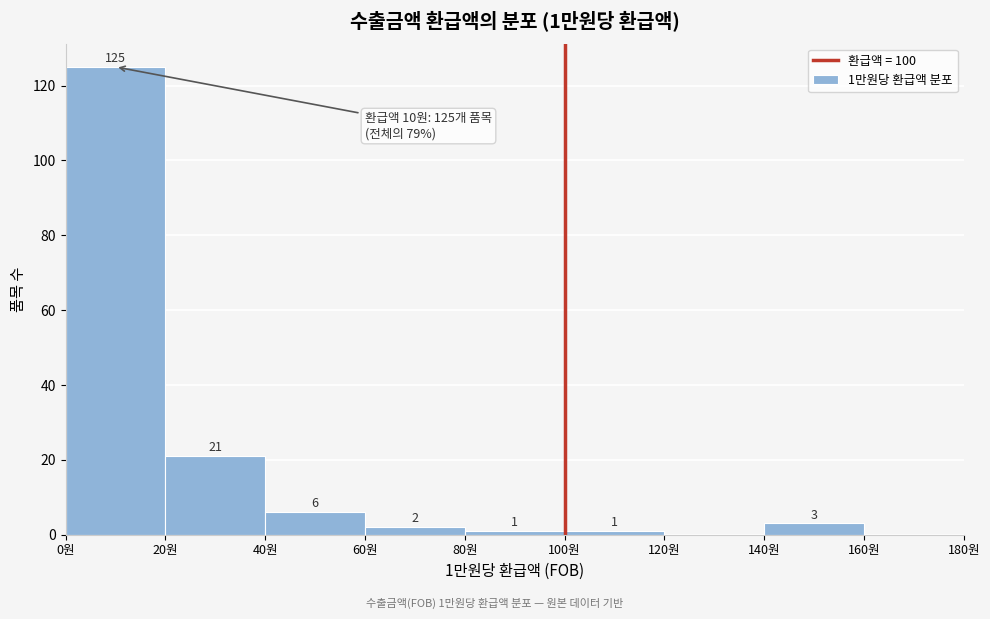

Over which range of the x-axis is the bar tallest?

0 to 20